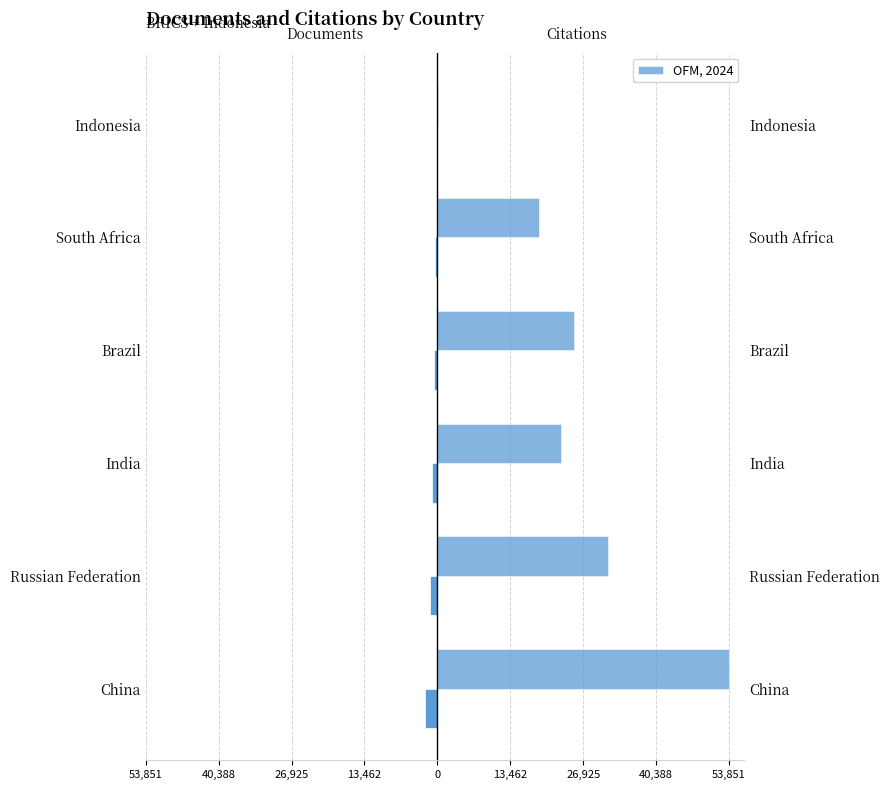

Does the chart contain stacked bars?

No